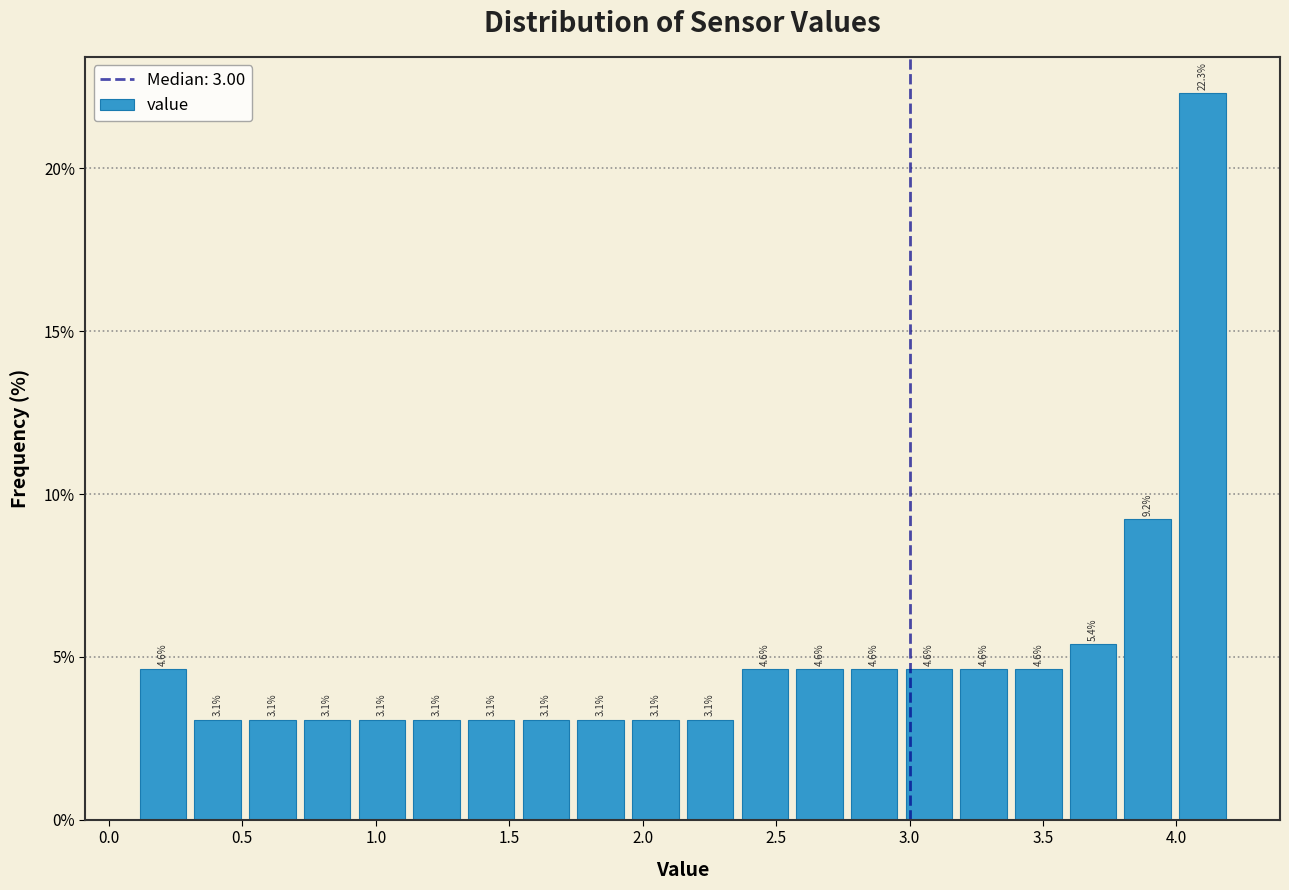

What is the height of the bar covering 3.585 to 3.790 on the x-axis? The bar edges are not printed on the chart, so give them approximately, as read against the axis.

5.4